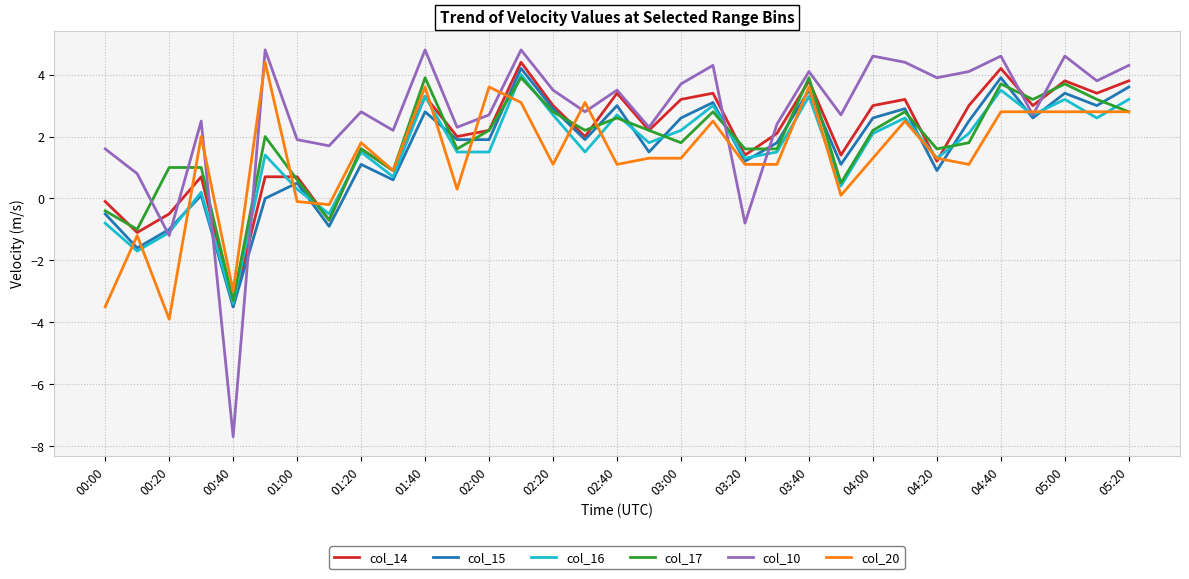

Which series has the widest spread of values?

col_10